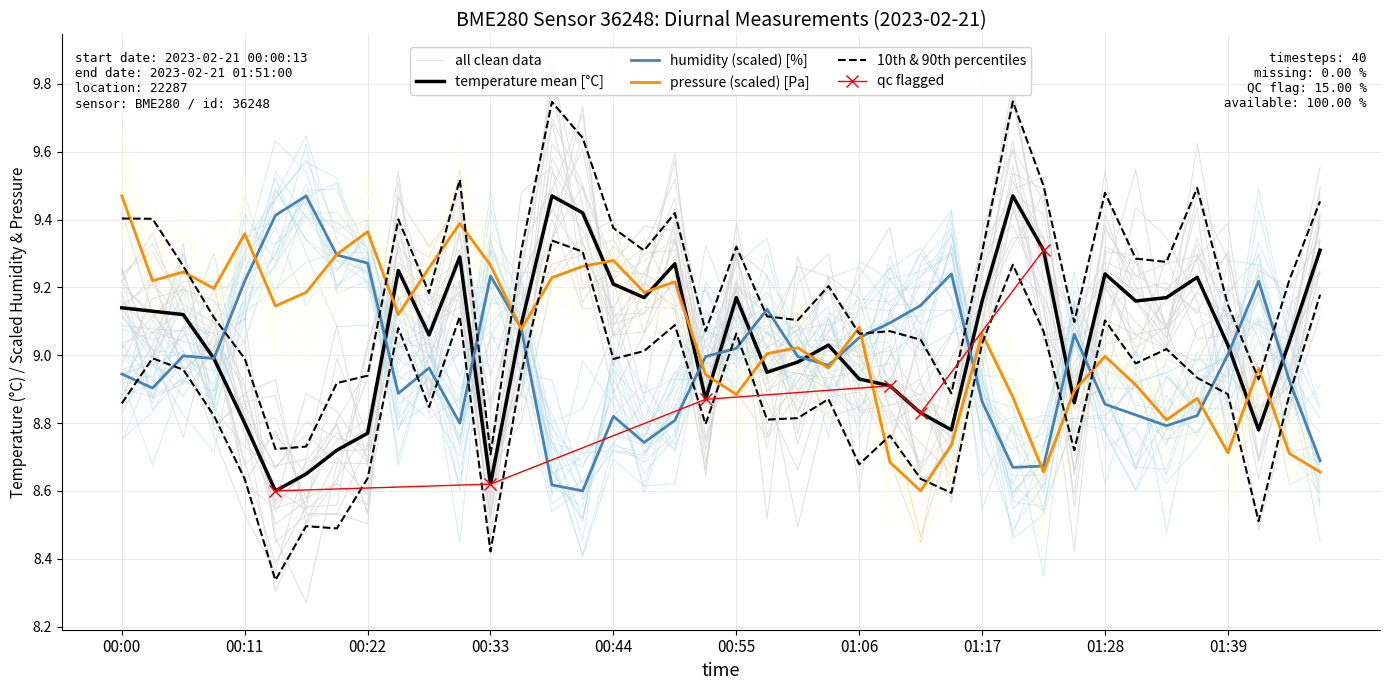

Which has a higher value, temperature or 22?

temperature